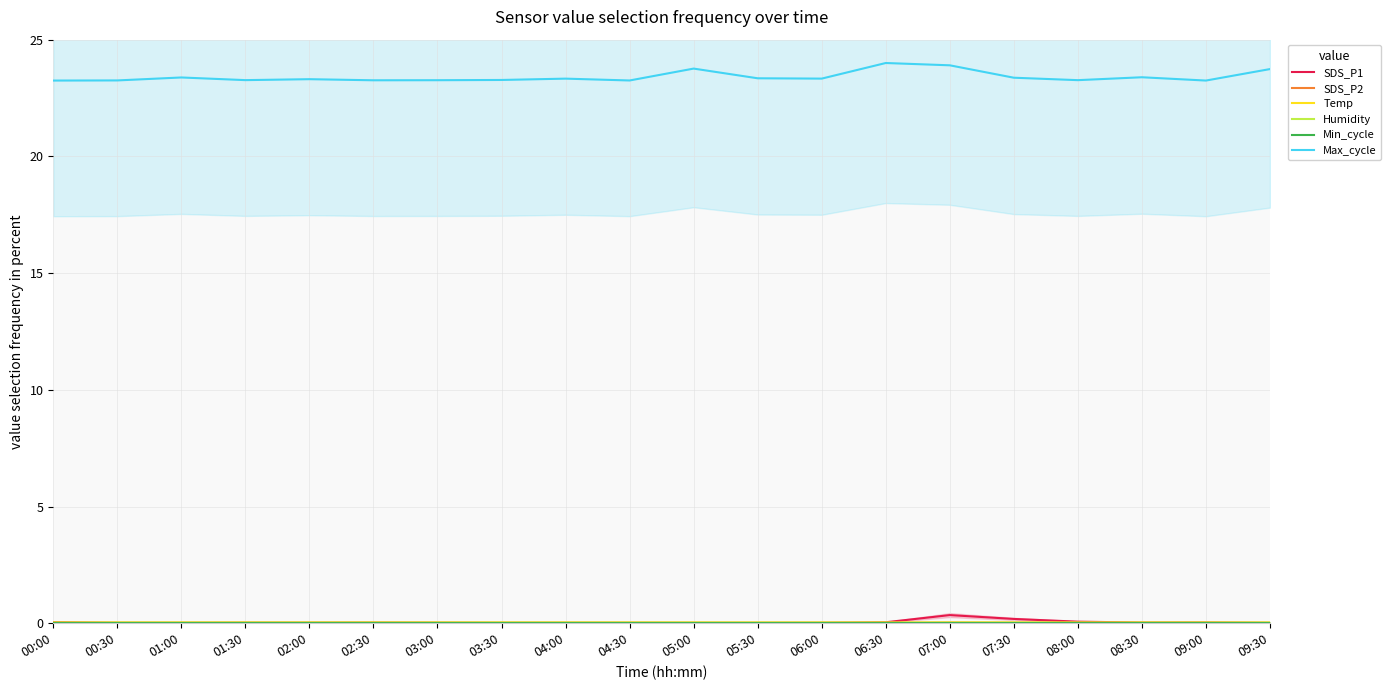

True or false: SDS_P1 and SDS_P2 cross at least once.

False